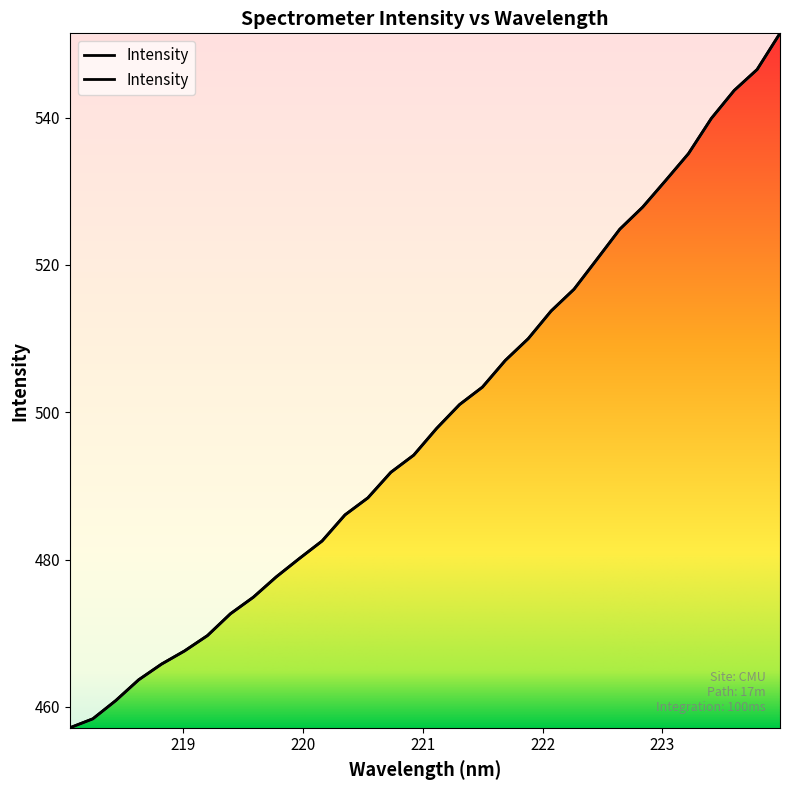

What is the difference between the values at 223.9802 and 223.2172?

16.3